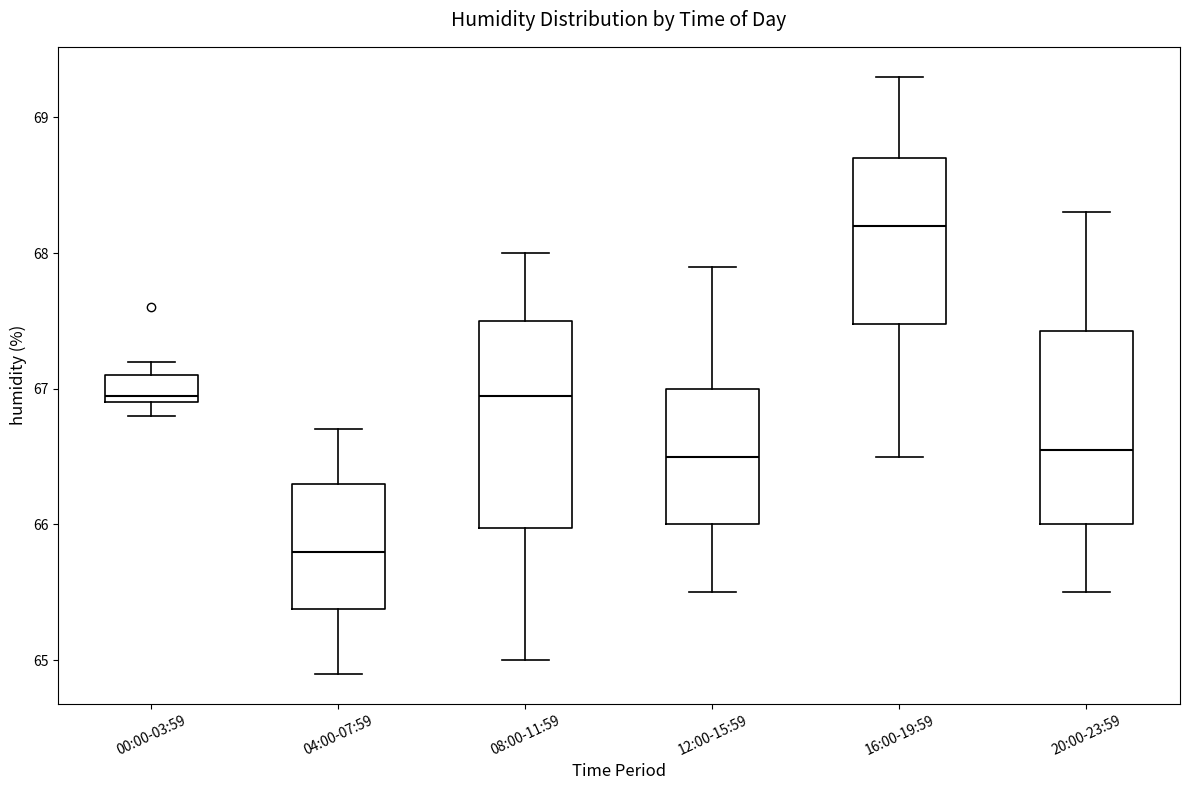

Reading left to right, transcribe this box plot: for each box, give where its median line is, the range the box spans, and where its two whiskers end, as read against the y-axis. The values are not printed on the chart, so give them approximately, as read against the axis.

00:00-03:59: median 67.0, box 66.9 to 67.1, whiskers 66.8 to 67.2
04:00-07:59: median 65.8, box 65.4 to 66.3, whiskers 64.9 to 66.7
08:00-11:59: median 67.0, box 66.0 to 67.5, whiskers 65.0 to 68.0
12:00-15:59: median 66.5, box 66.0 to 67.0, whiskers 65.5 to 67.9
16:00-19:59: median 68.2, box 67.5 to 68.7, whiskers 66.5 to 69.3
20:00-23:59: median 66.6, box 66.0 to 67.4, whiskers 65.5 to 68.3